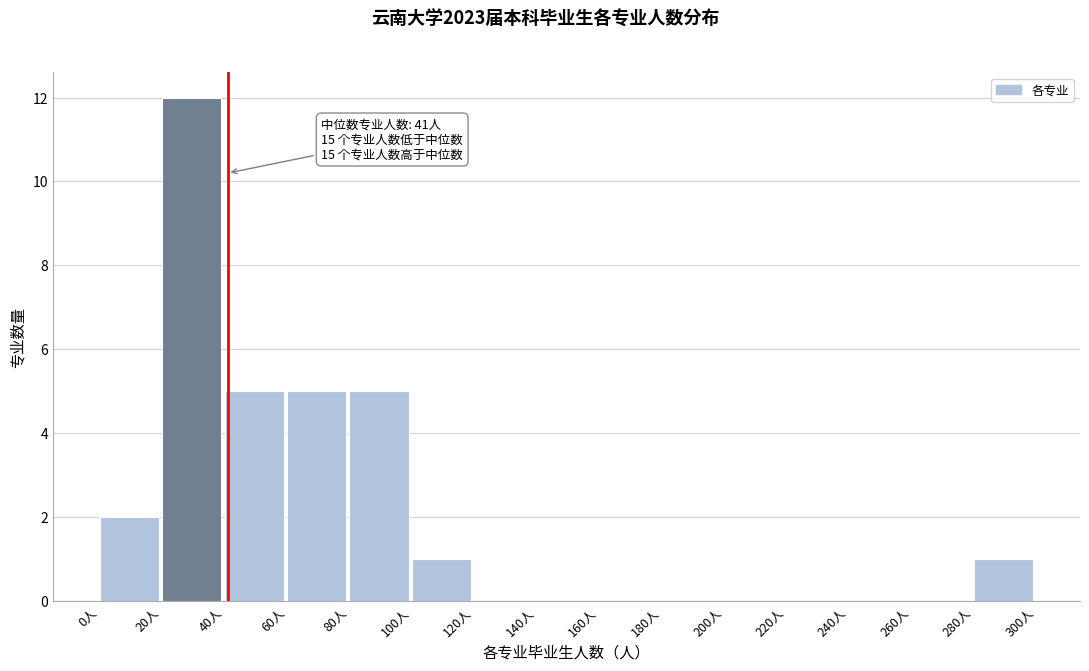

Which range on the x-axis has the tallest bar?

20 to 40